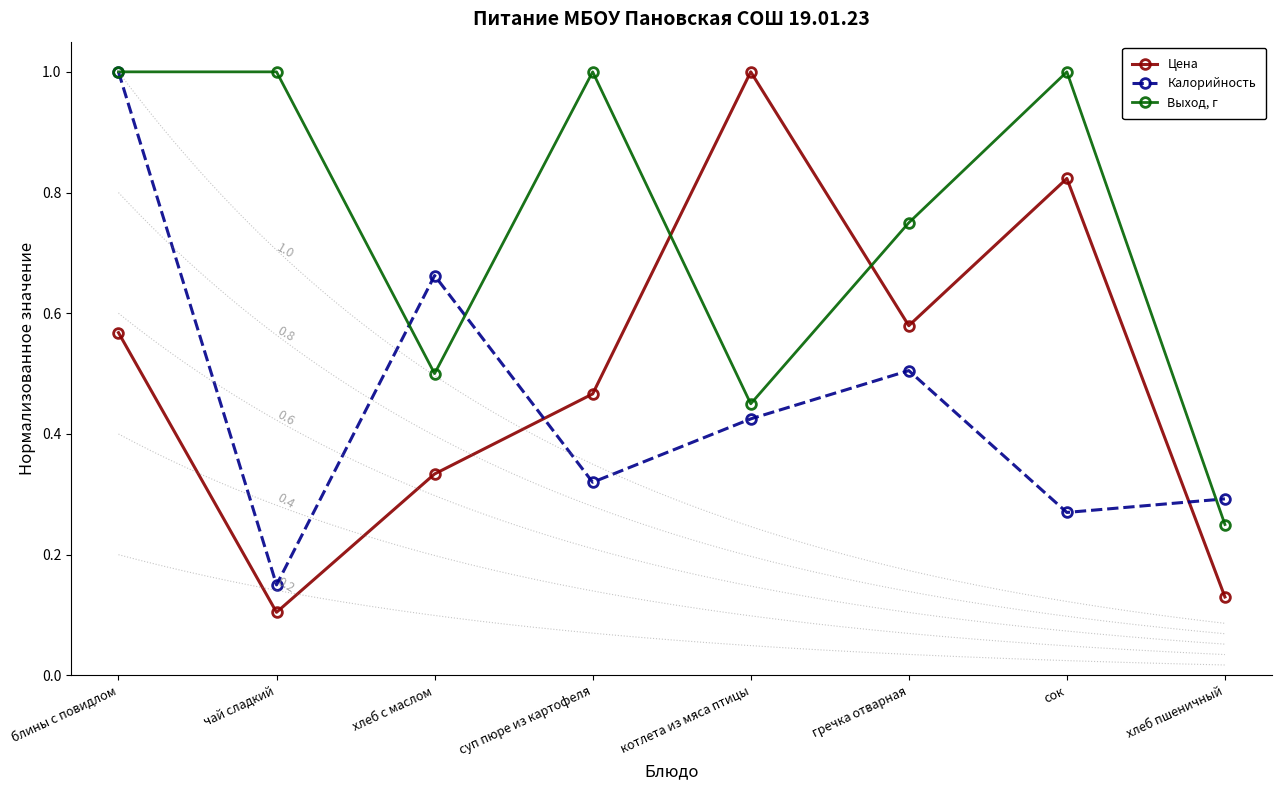

Reading left to right, what are all the values shown in this chart?

Цена: блины с повидлом=0.6	чай сладкий=0.1	хлеб с маслом=0.3	суп пюре из картофеля=0.5	котлета из мяса птицы=1.0	гречка отварная=0.6	сок=0.8	хлеб пшеничный=0.1
Калорийность: блины с повидлом=1.0	чай сладкий=0.1	хлеб с маслом=0.7	суп пюре из картофеля=0.3	котлета из мяса птицы=0.4	гречка отварная=0.5	сок=0.3	хлеб пшеничный=0.3
Выход, г: блины с повидлом=1.0	чай сладкий=1.0	хлеб с маслом=0.5	суп пюре из картофеля=1.0	котлета из мяса птицы=0.5	гречка отварная=0.8	сок=1.0	хлеб пшеничный=0.2